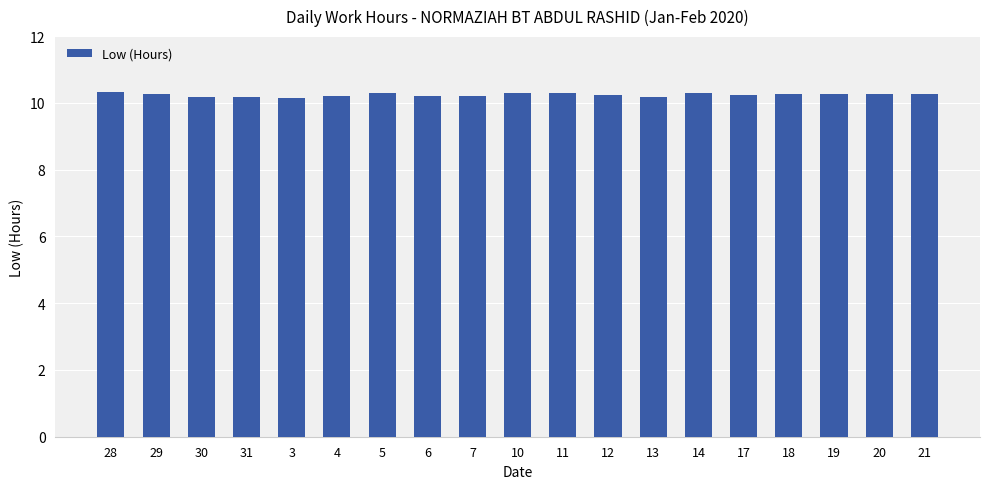

What is the sum of all values?

194.6